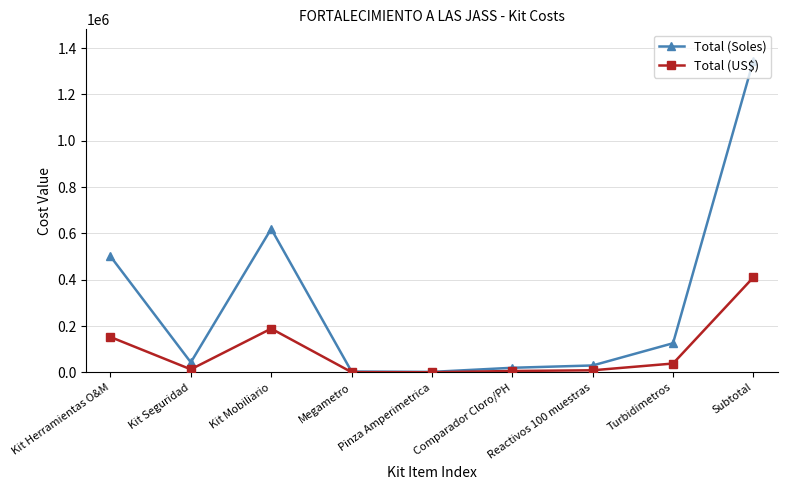

How many values in the Total (US$) series are below 13228?

4